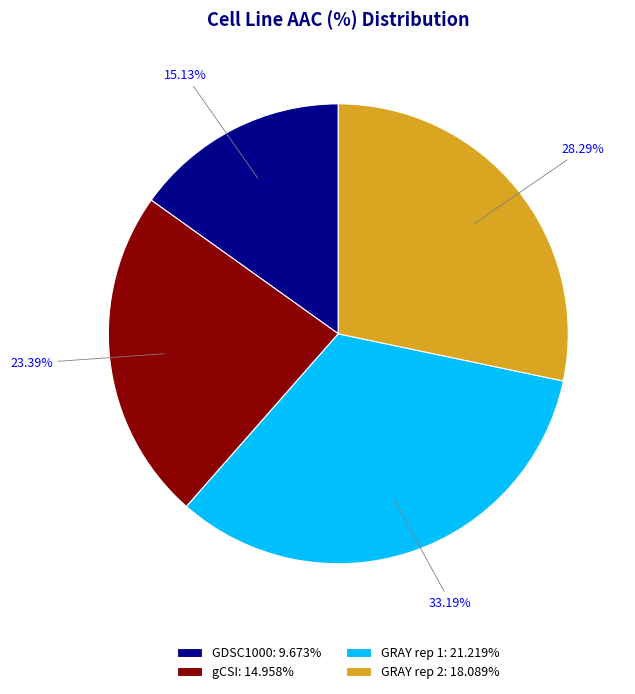

The GRAY rep 1 slice represents 33% of the pie. True or false?

True